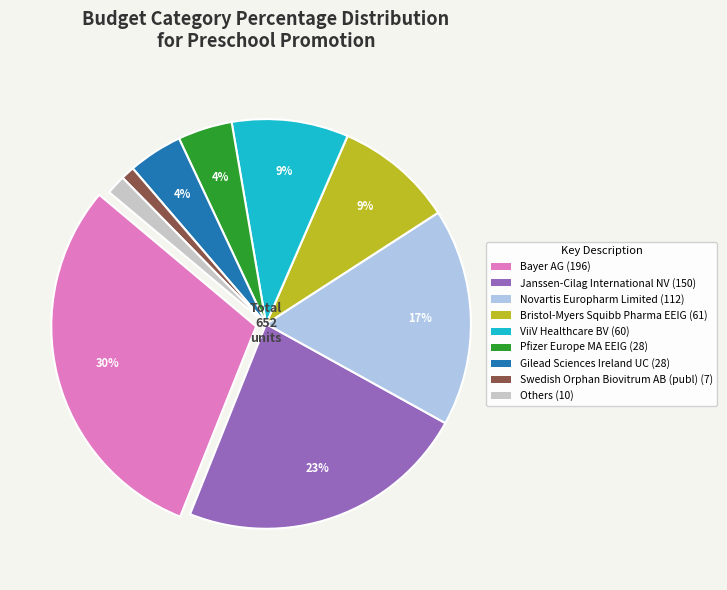

Is it true that Bayer AG (196) is 36% of the pie?

False